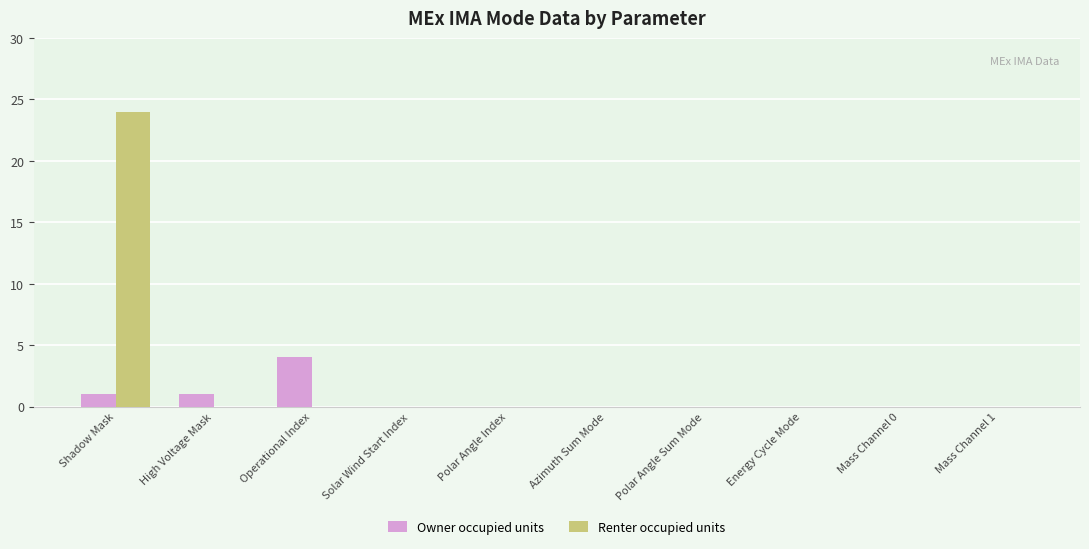

Which series has the largest total across all categories?

Renter occupied units